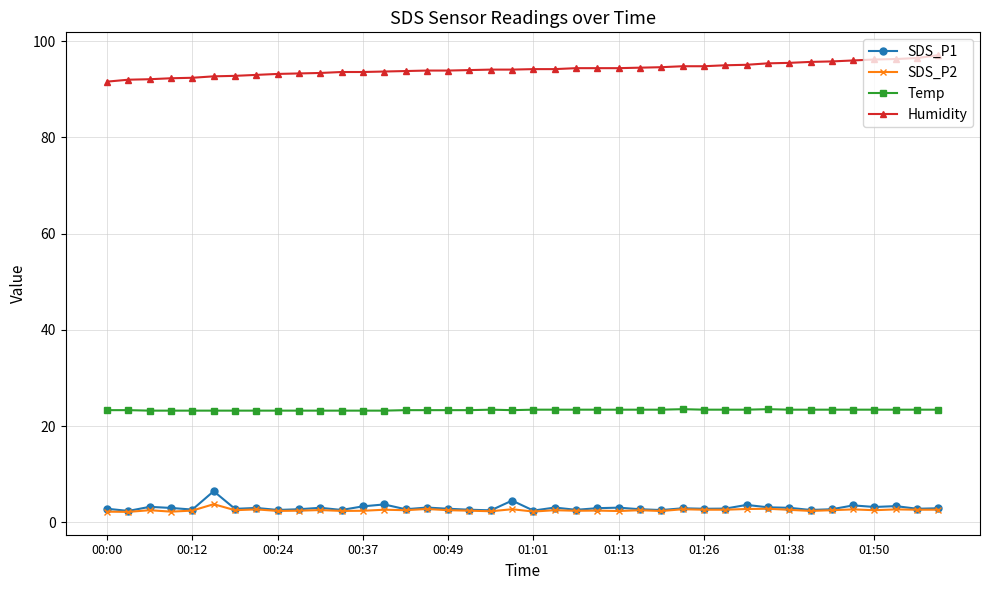

How many Temp values are between 23 and 24?

40